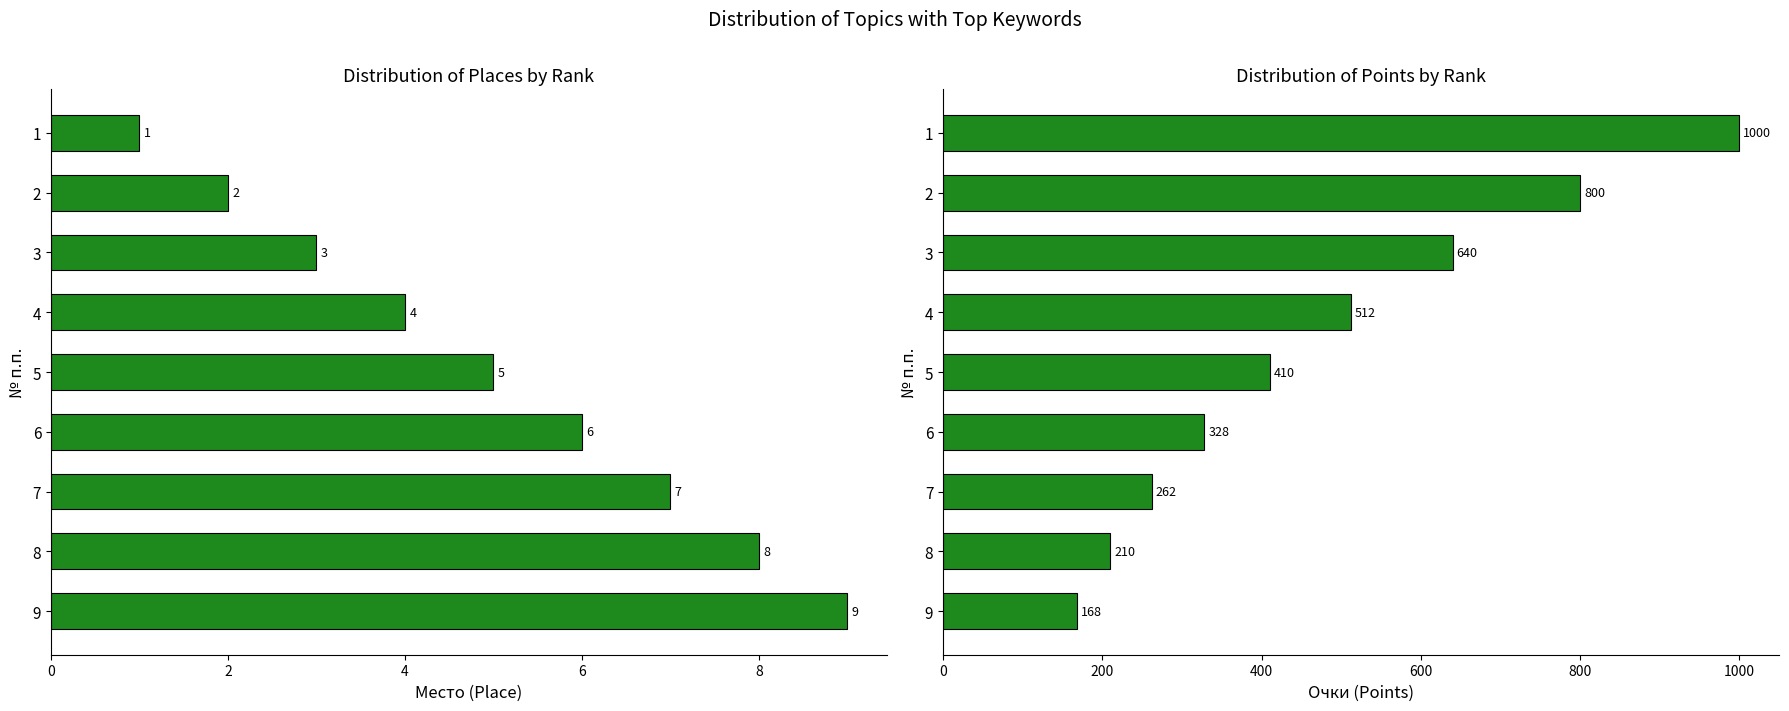

The Очки (col_9) series shows 1730 at 1. True or false?

False